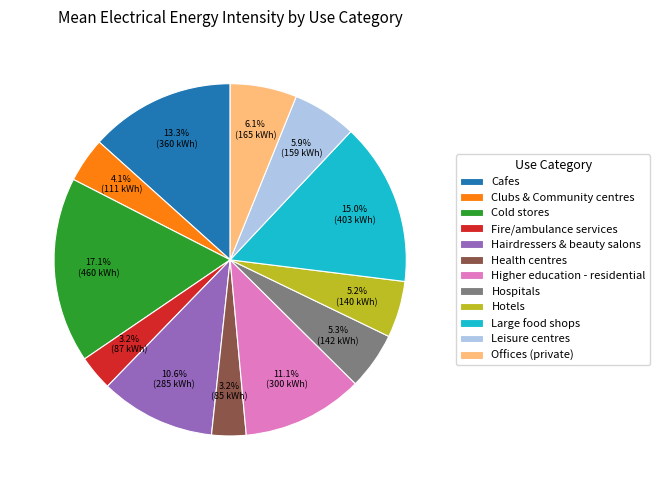

Which has a higher value, Leisure centres or Fire/ambulance services?

Leisure centres